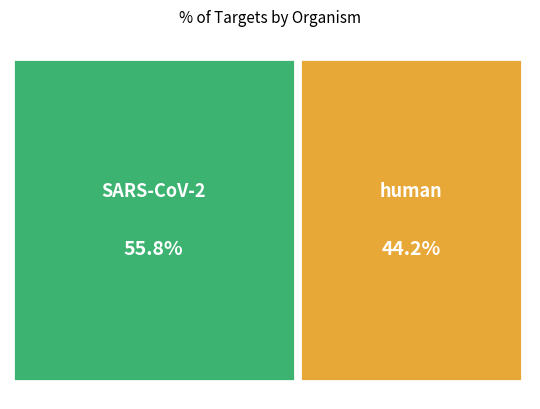

How many segments does this pie chart have?

2